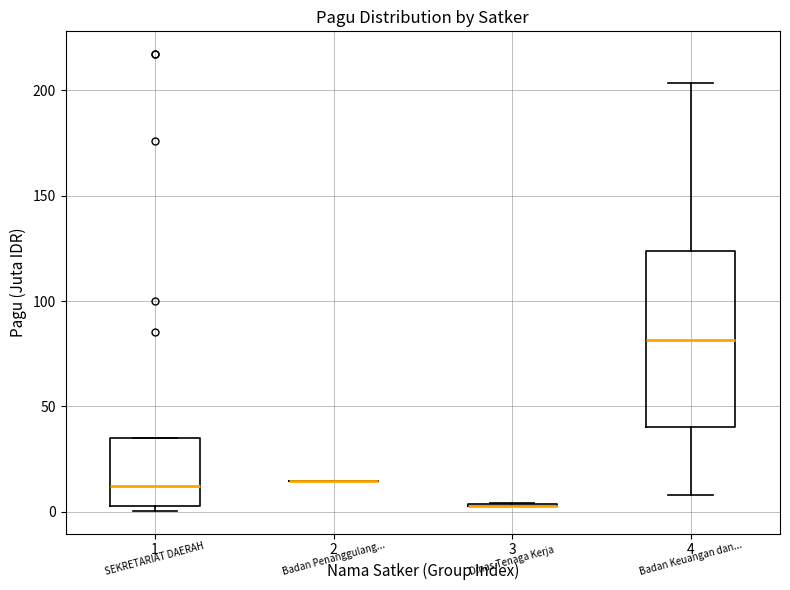

Where is the lower edge of the box at x = 4 on the y-axis? The values are not printed on the chart, so give them approximately, as read against the axis.

40